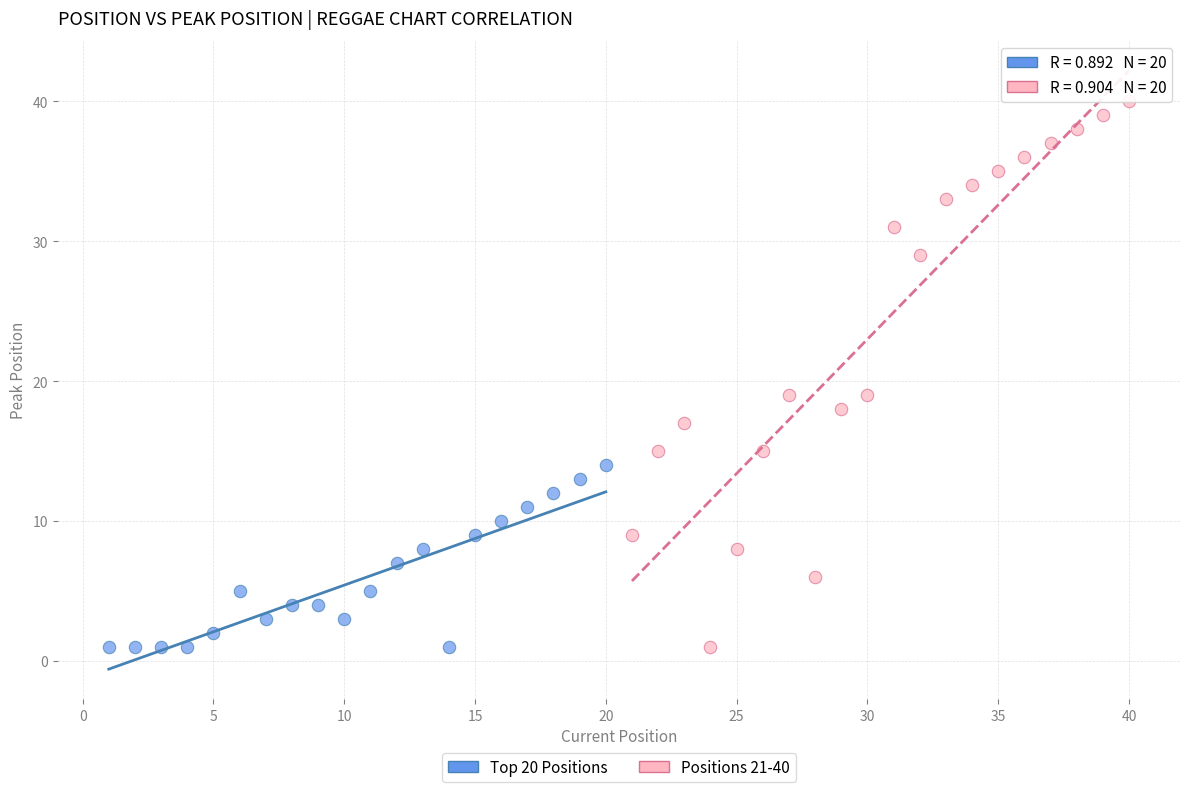

Which series contains the highest Y value?

Positions 21-40